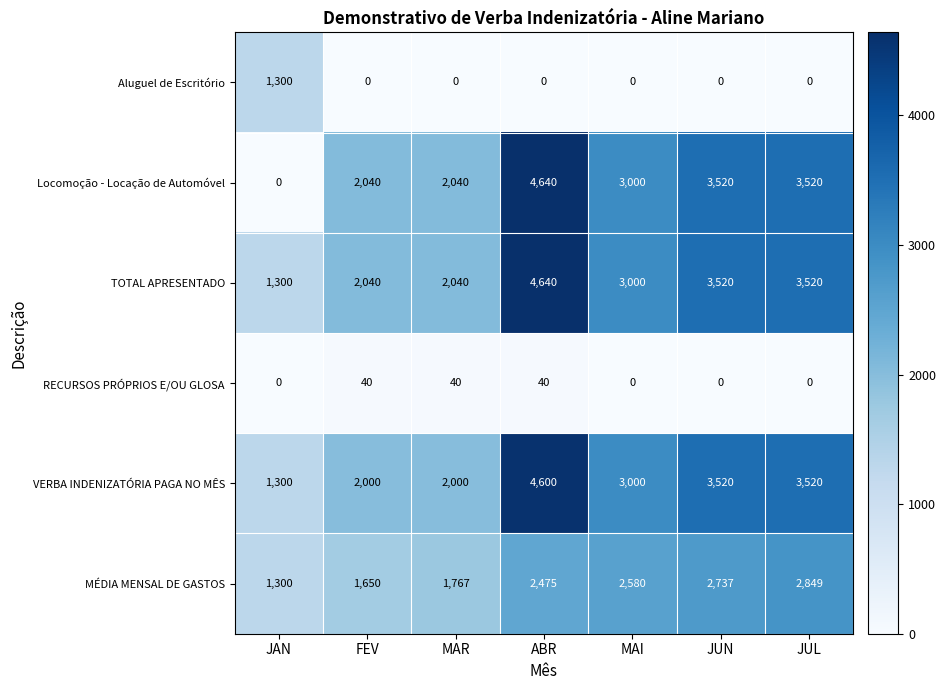

How many VERBA INDENIZATÓRIA PAGA NO MÊS values are between 2000 and 3520?

5